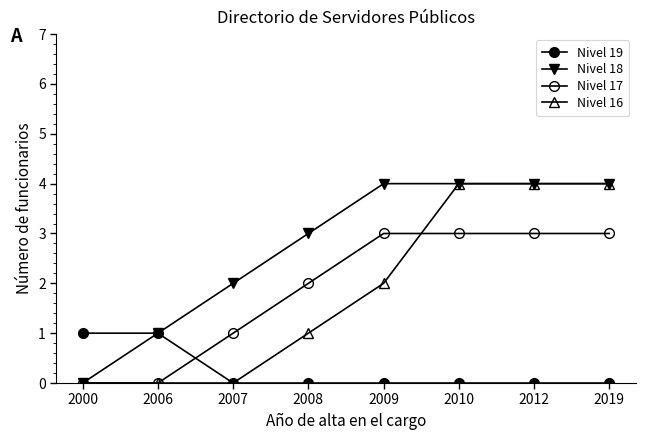

The value of Nivel 17 at 2007 is 1. True or false?

True